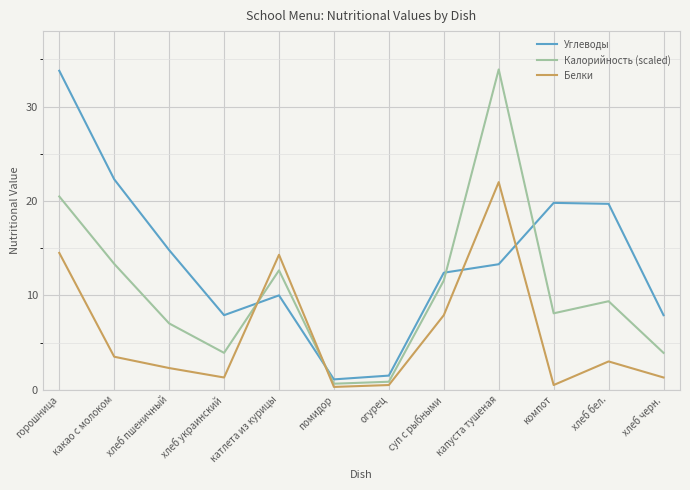

Which series has the largest total across all categories?

Углеводы